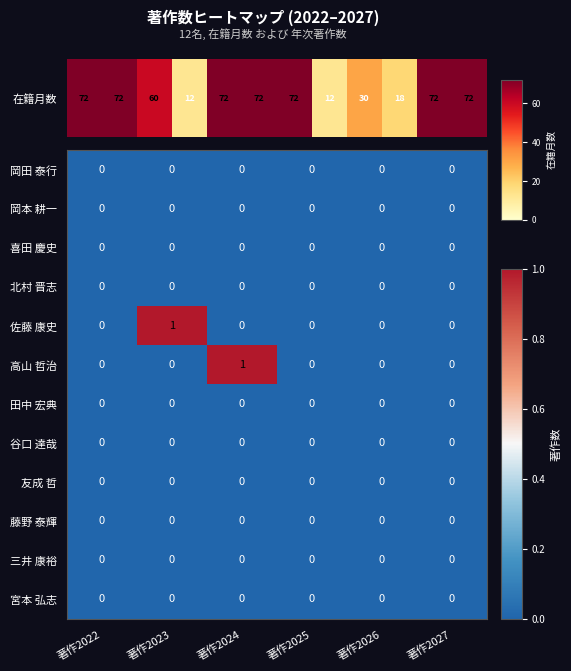

Which series changed the most between 著作2024 and 著作2026?

高山 哲治